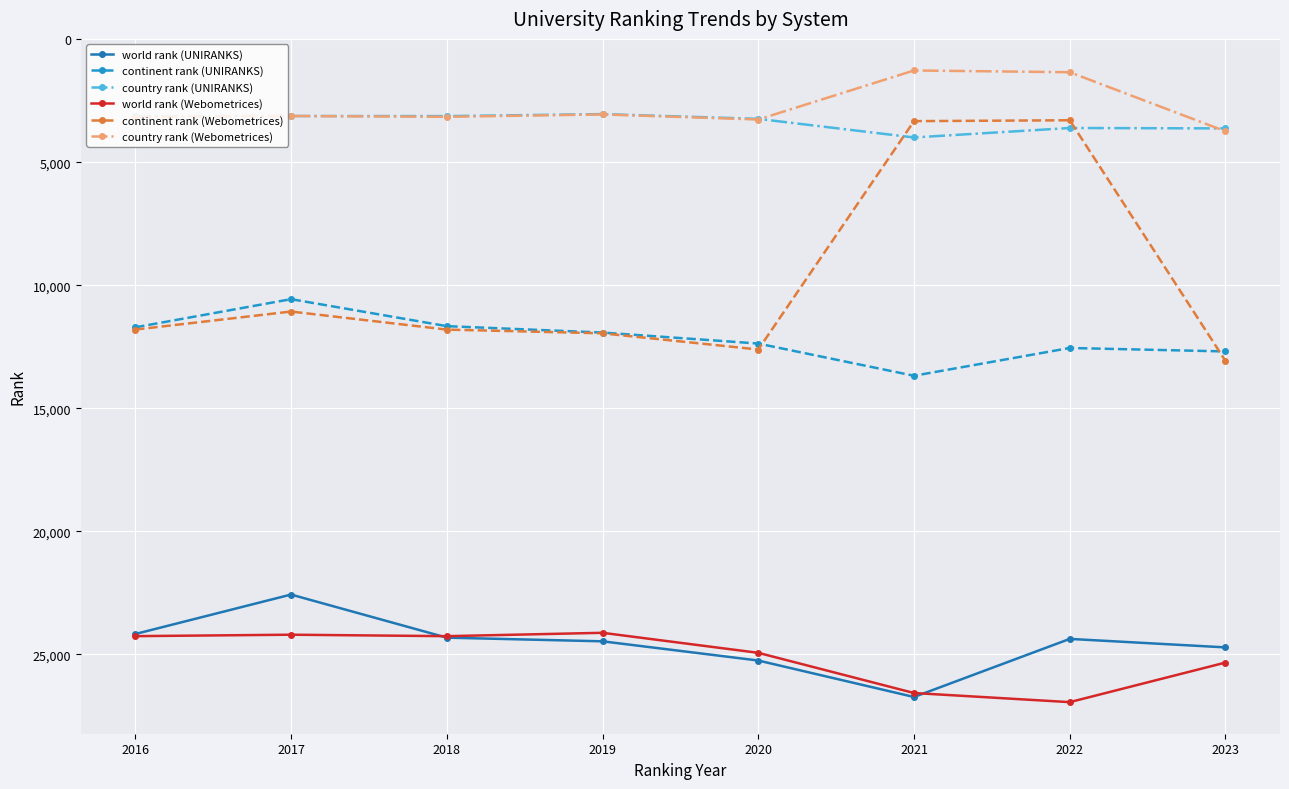

True or false: country rank (UNIRANKS) and world rank (Webometrices) cross at least once.

False